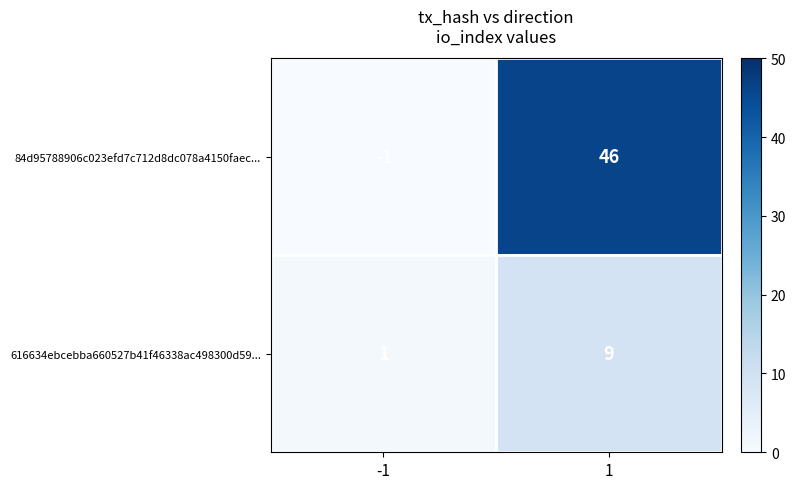

The value of 616634ebcebba660527b41f46338ac498300d59... at 1 is 4. True or false?

False